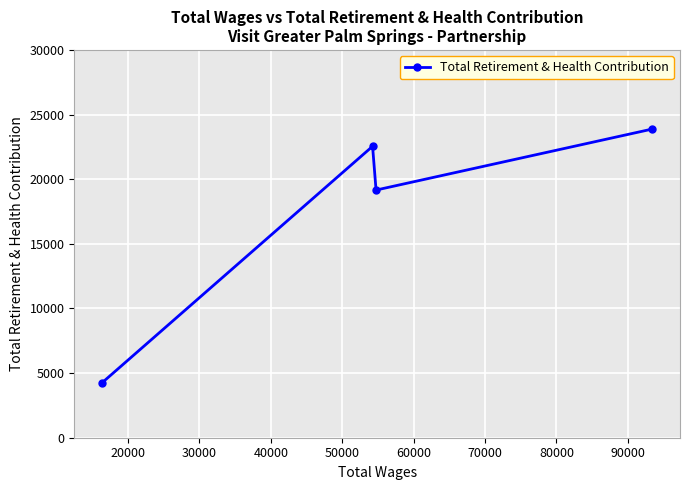

What is the difference between the maximum and minimum values?

19649